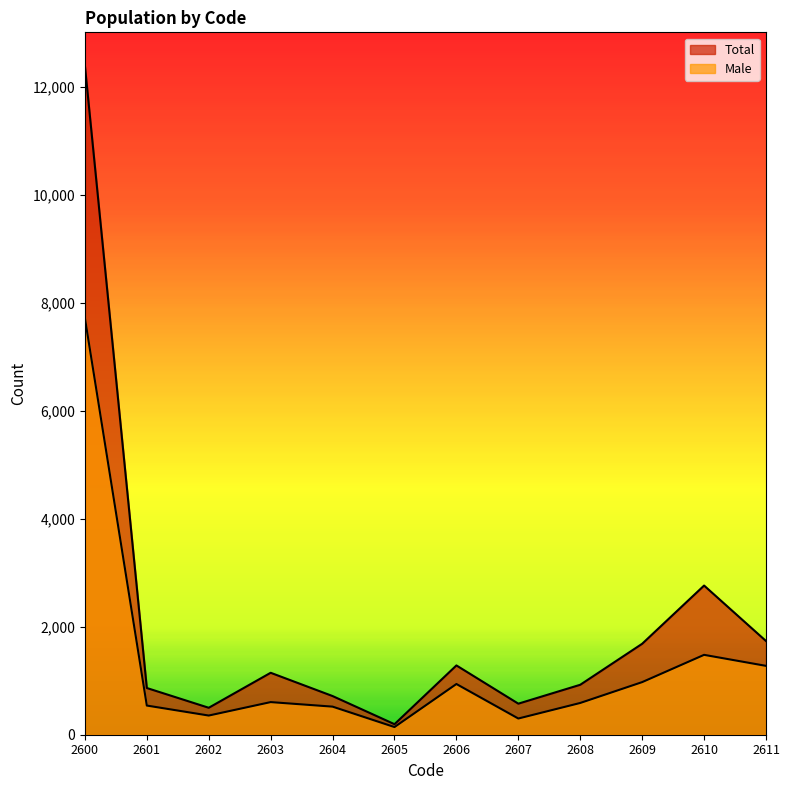

At which category does Male reach its first local valley?

2602